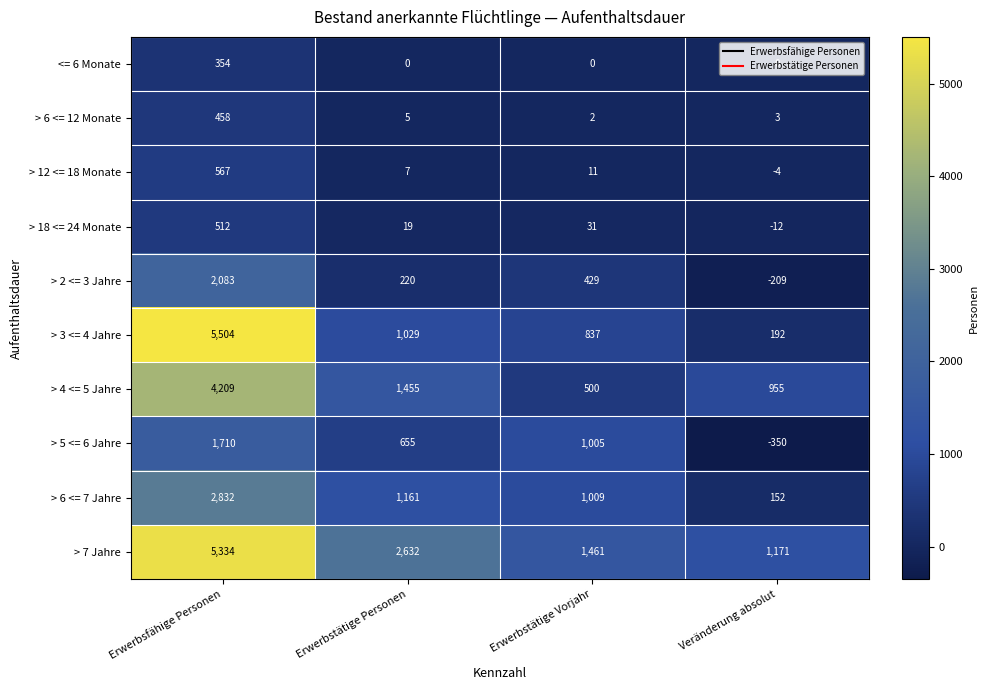

How many > 4 <= 5 Jahre values are between 955 and 4209?

3